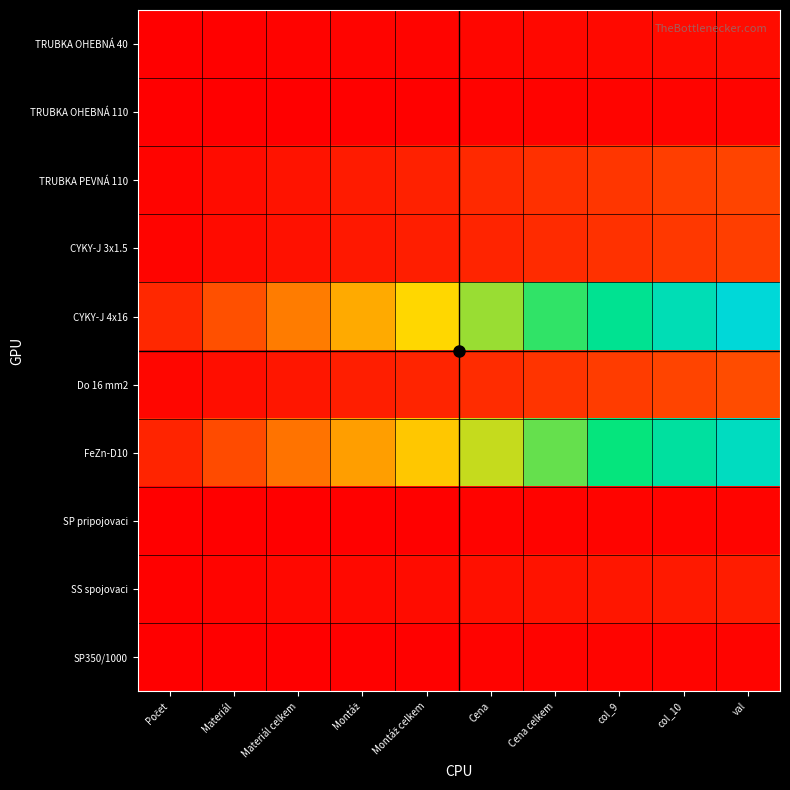

How many categories are shown in the chart?

10